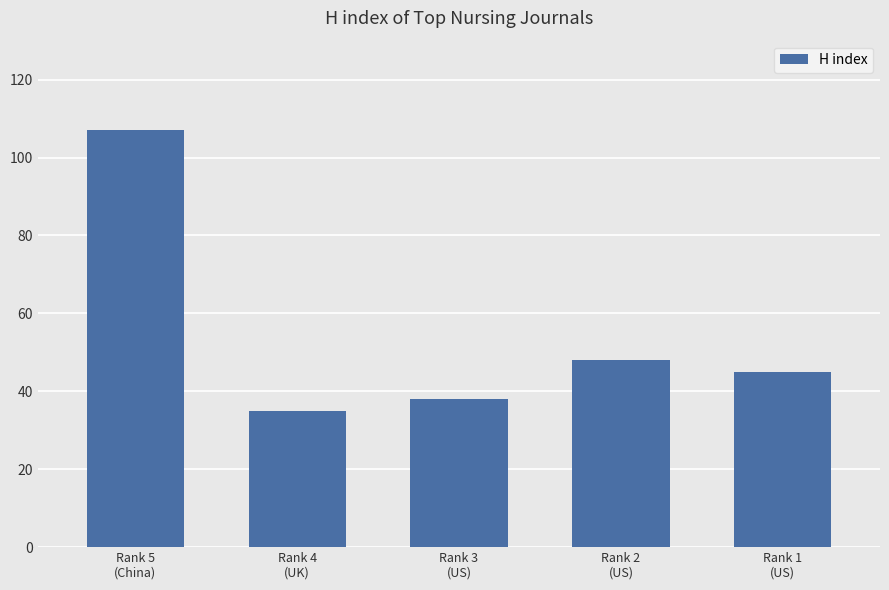

Reading right to left, list all the values displayed in this chart.

45	48	38	35	107